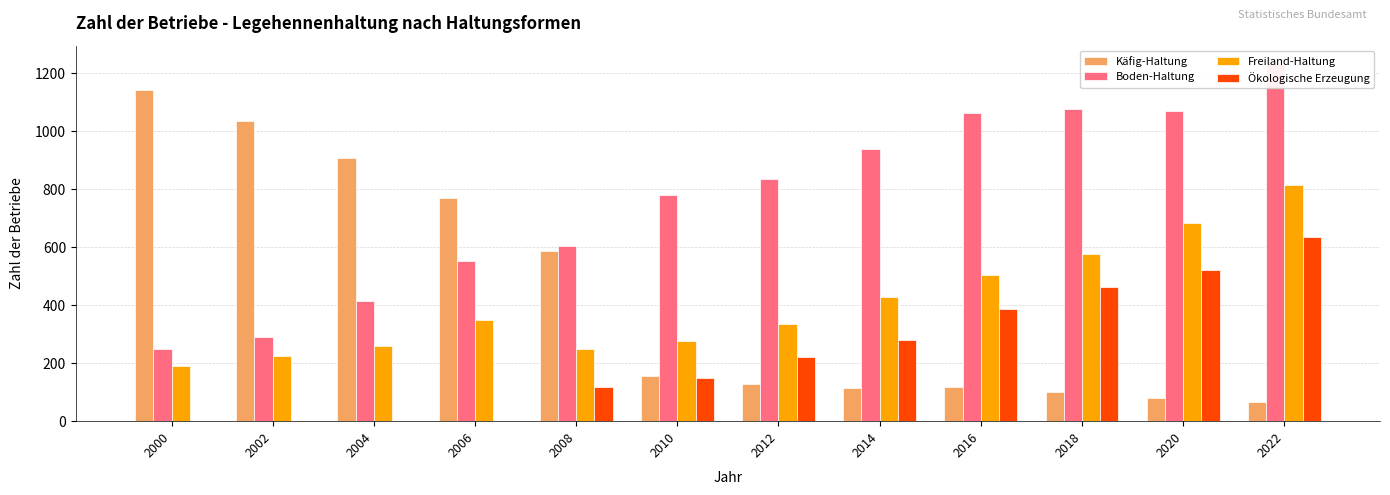

At which label is Boden-Haltung closest to 741?

2010